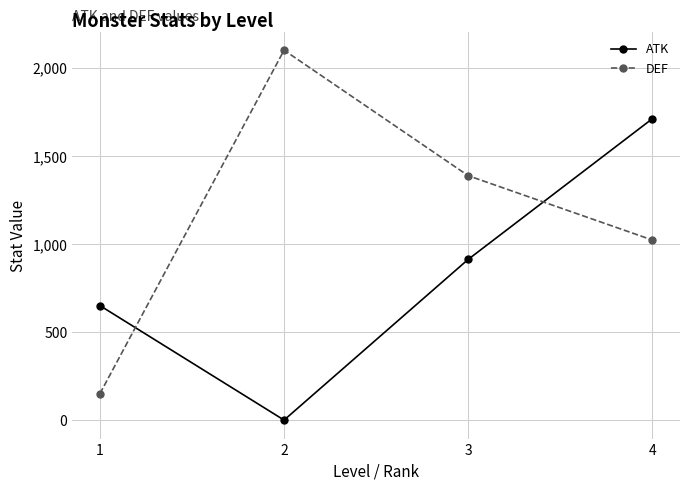

What is the difference between the maximum and minimum values in the ATK series?

1711.1